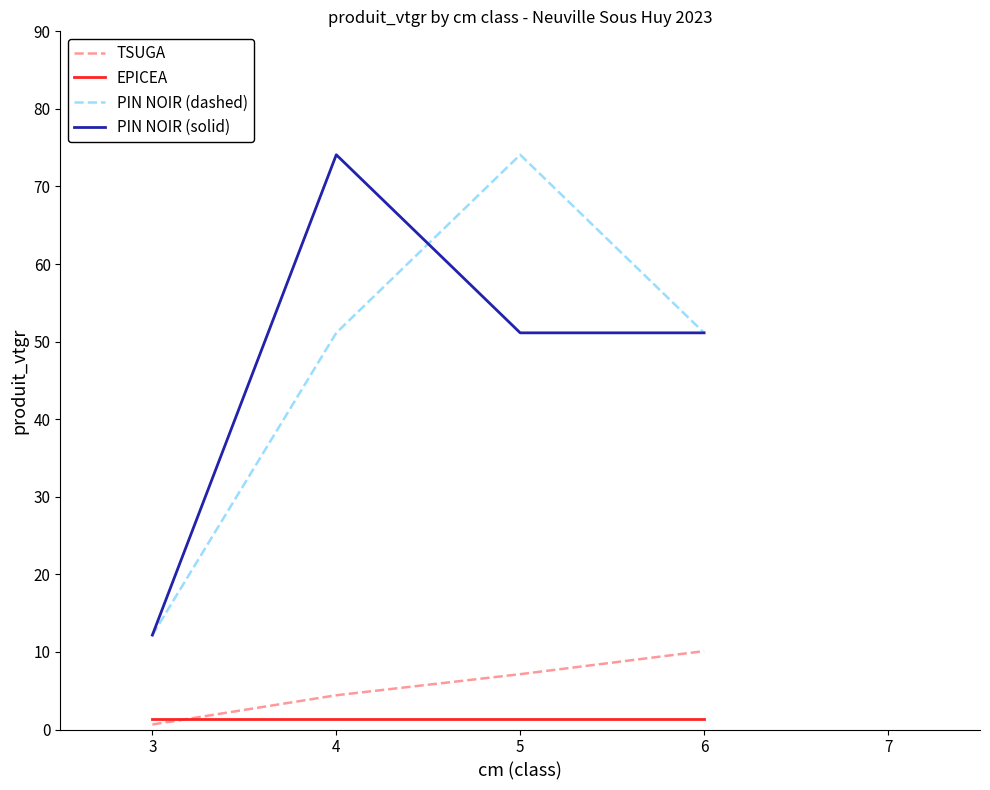

How many lines are shown in the chart?

4